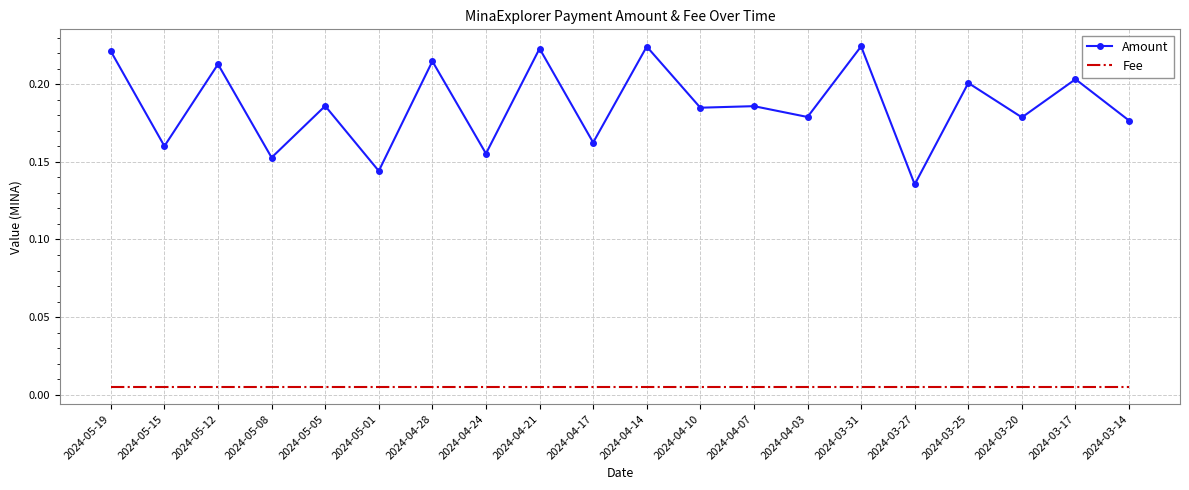

Which series has the widest spread of values?

Amount